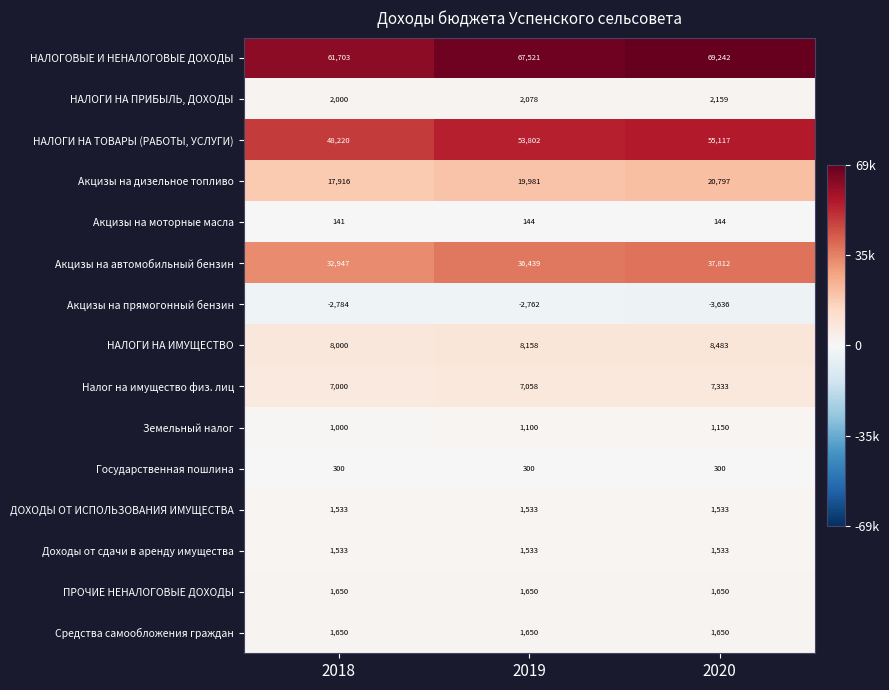

What is the average value of the Средства самообложения граждан series?

1650